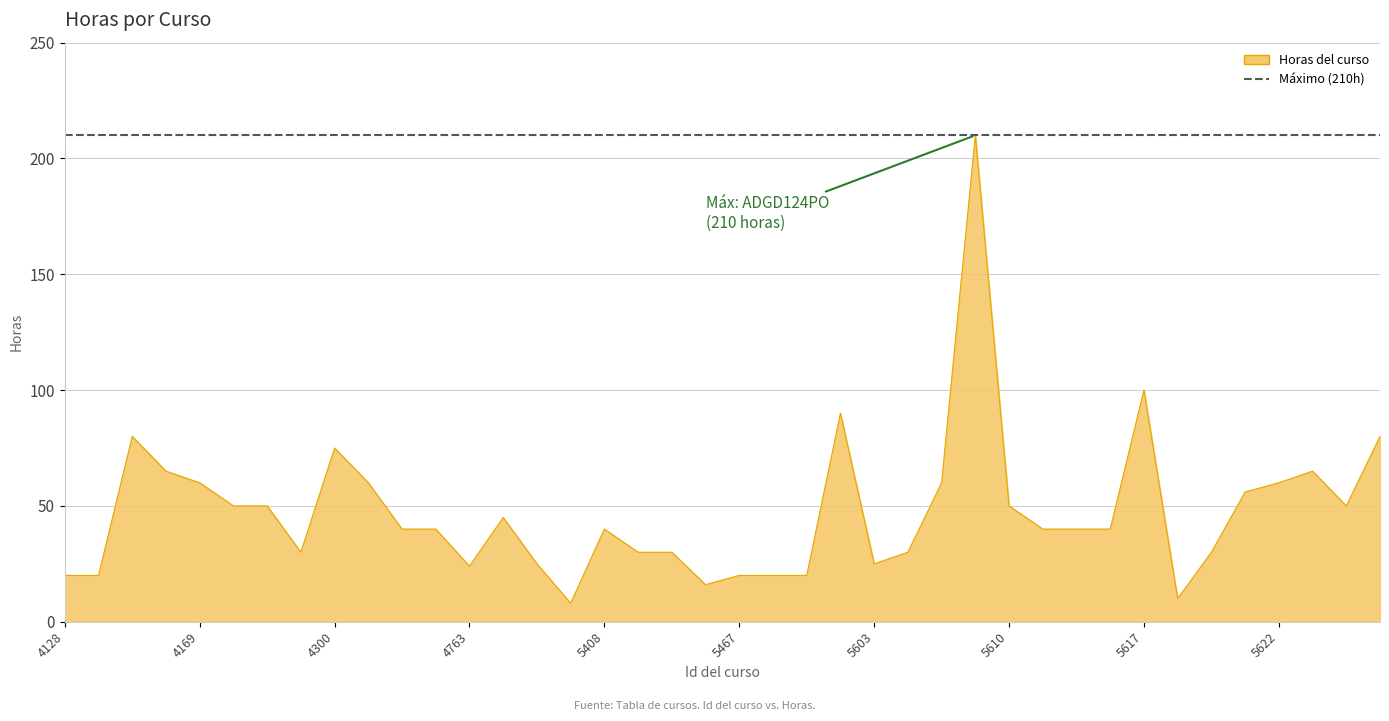

What is the maximum value shown in the chart?

210